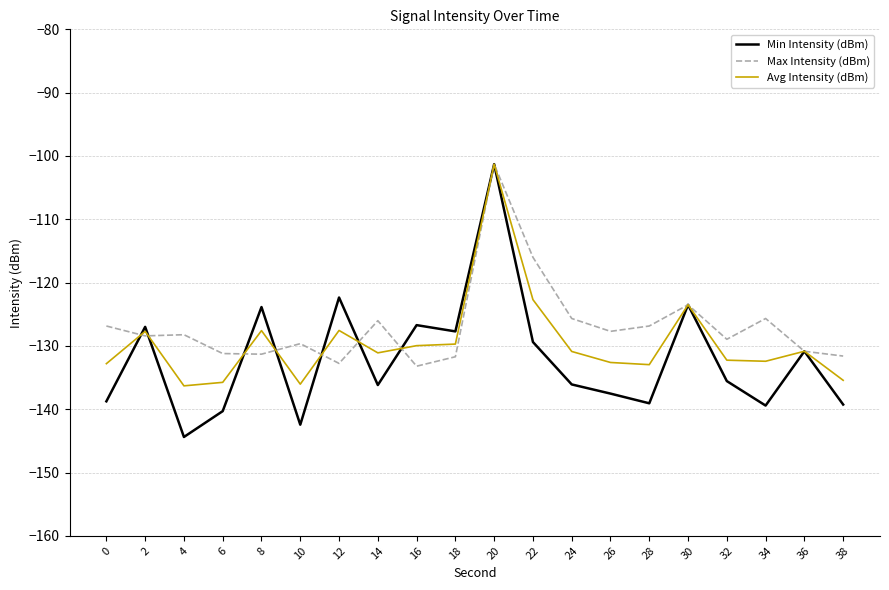

What is the minimum value for Min Intensity (dBm)?

-144.4